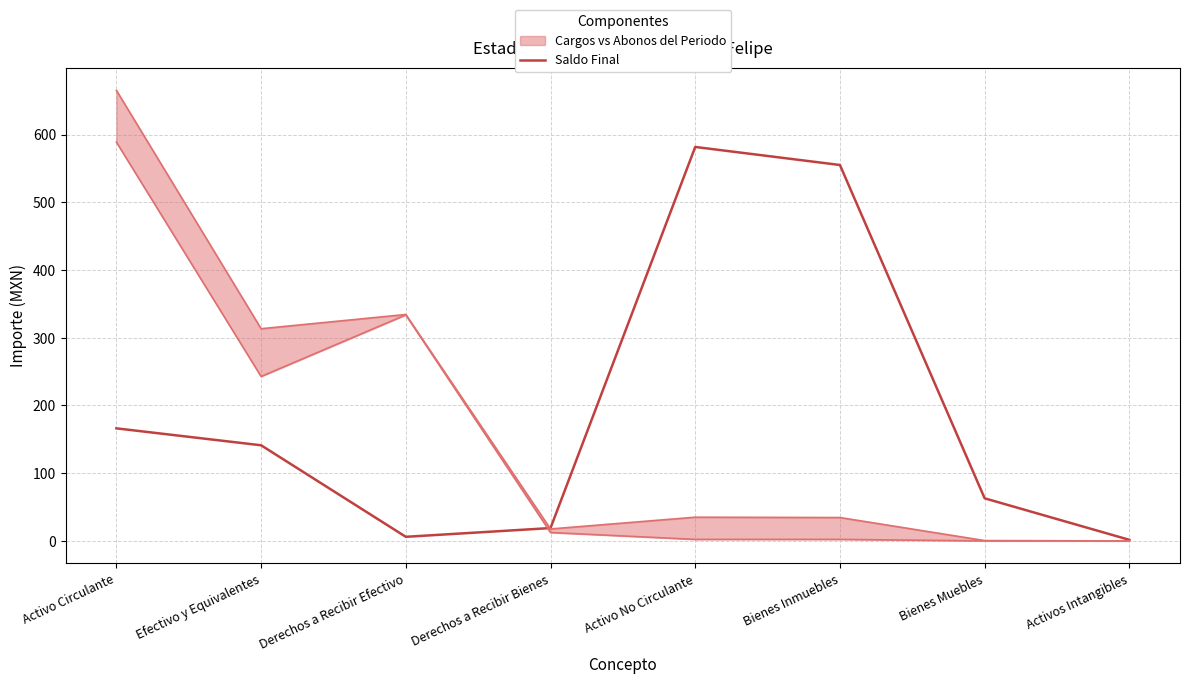

At which category does the data reach its first local peak?

Activo No Circulante